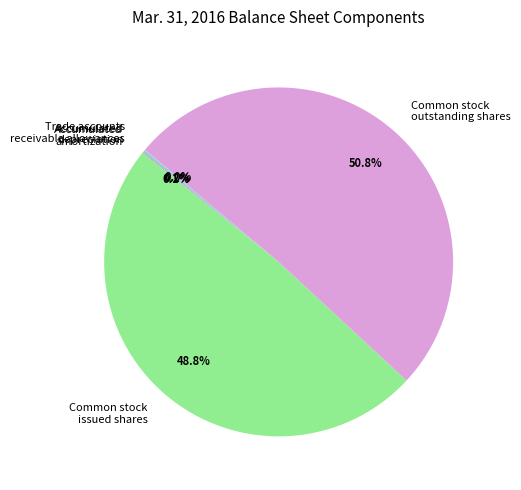

Which category has the biggest portion of the pie?

Common stock outstanding shares